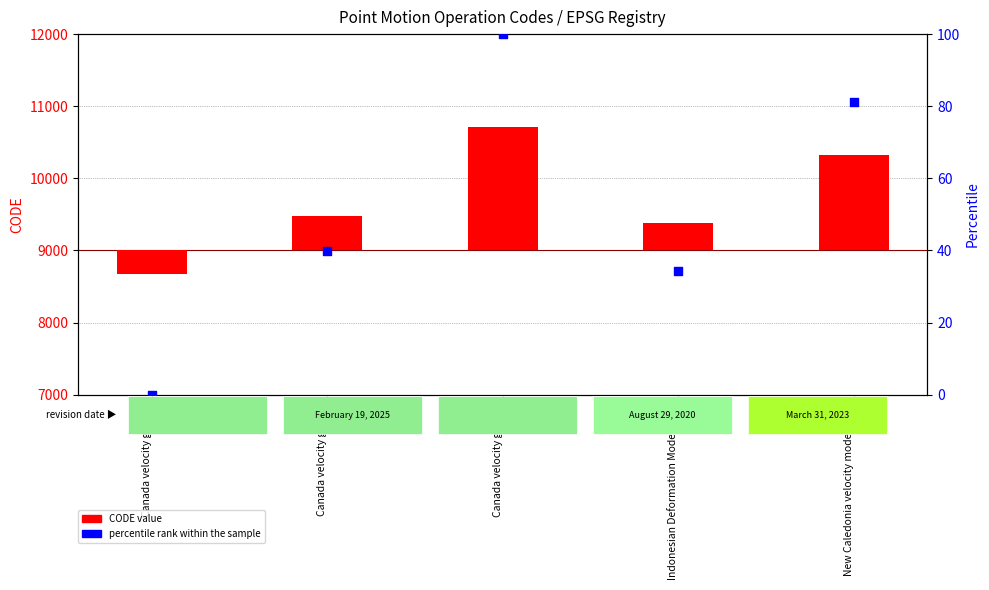

Which series has the largest Y range (max minus min)?

CODE value